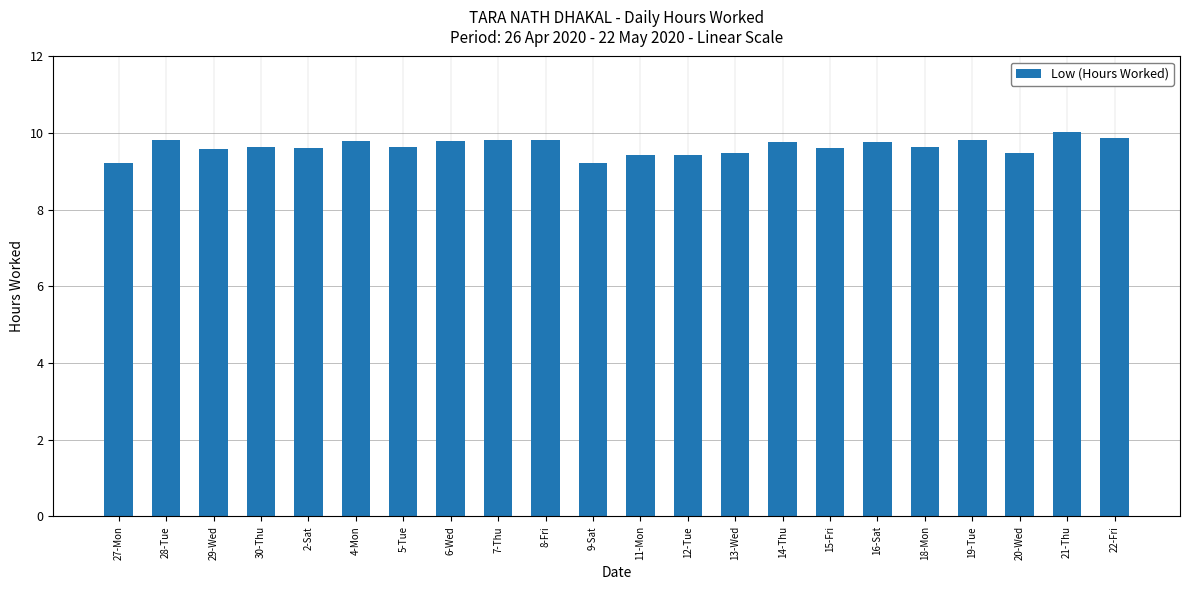

What is the sum of the values at 22-Fri and 16-Sat?

19.6